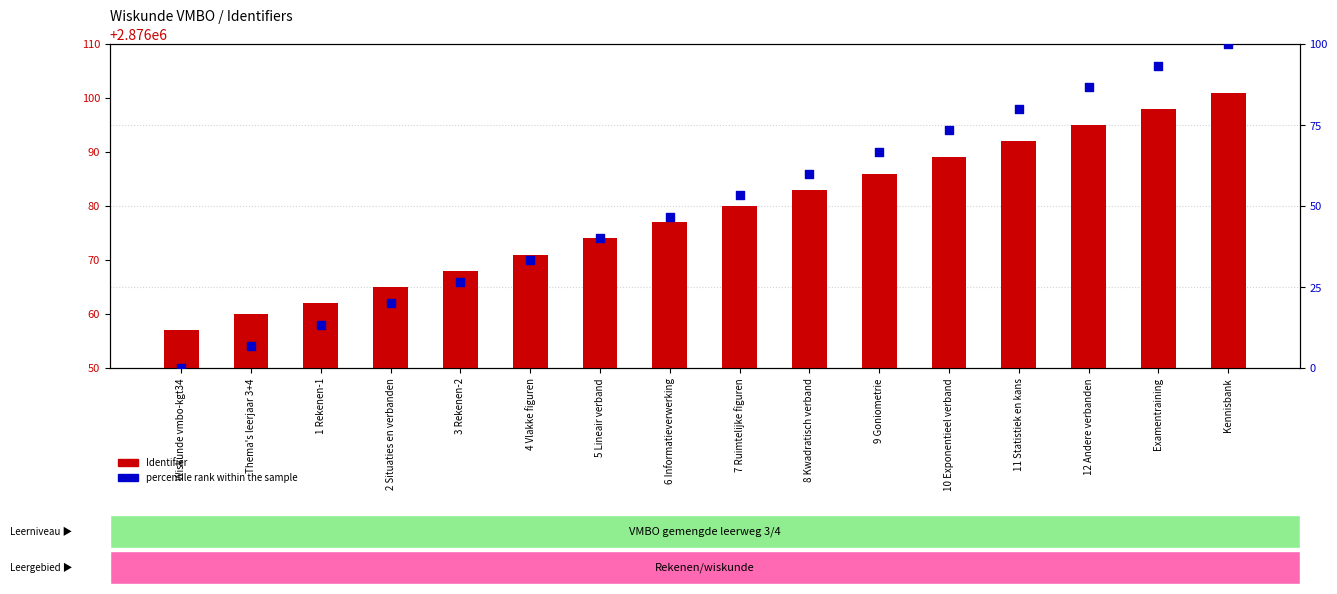

Which series has the widest spread of Y values?

percentile rank within the sample